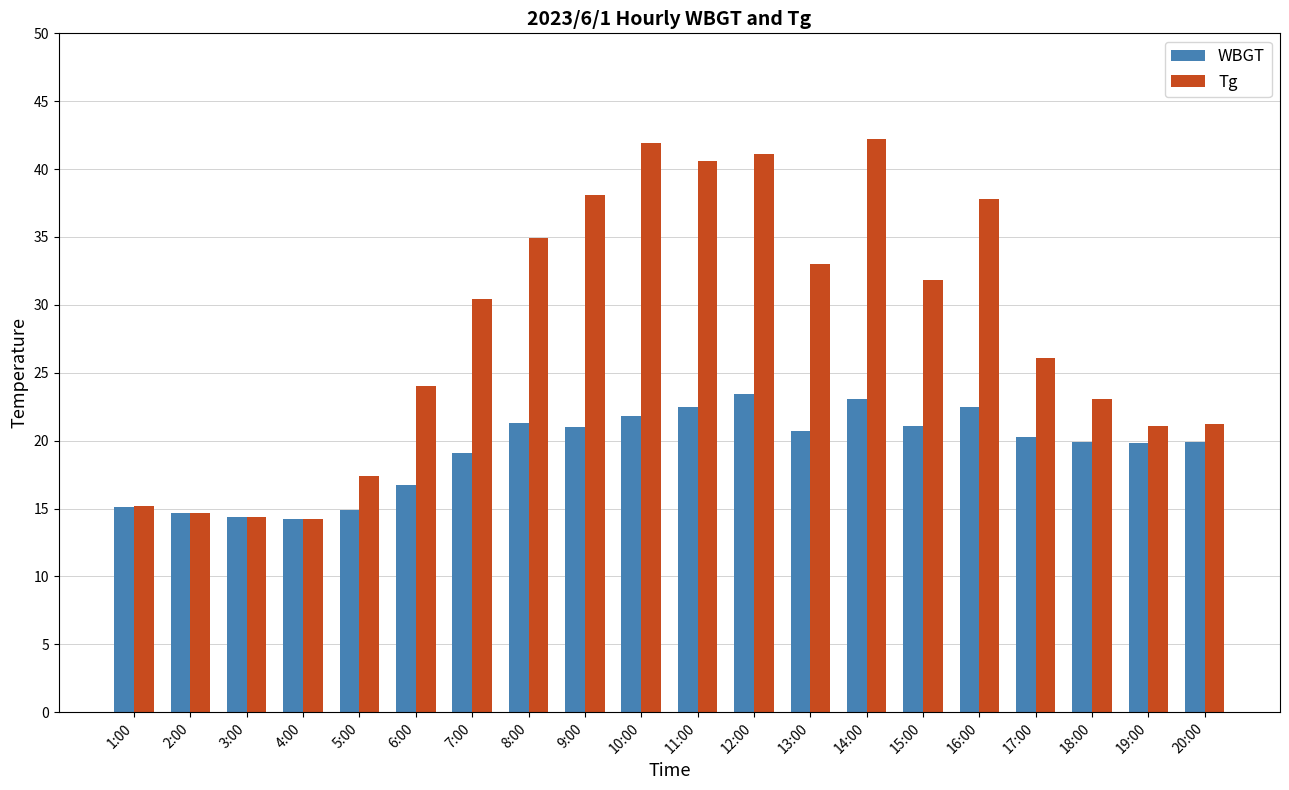

What is the lowest value of the Tg series?

14.2